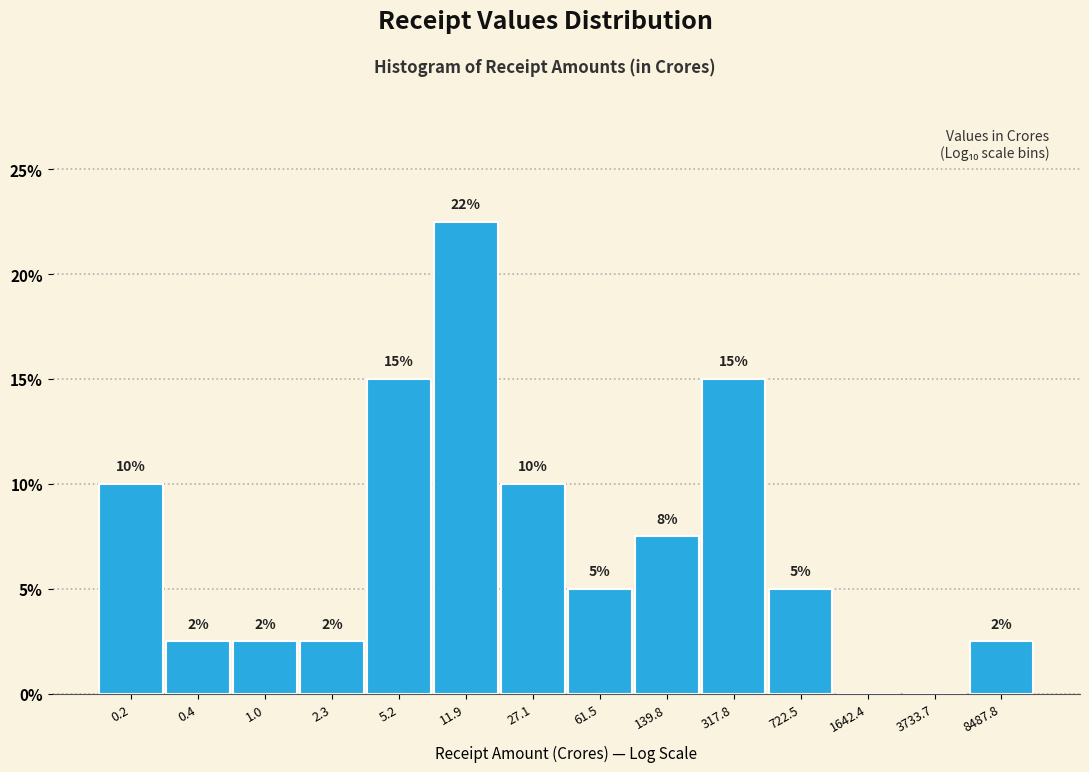

Between 1.0 and 317.8, which is larger?

317.8